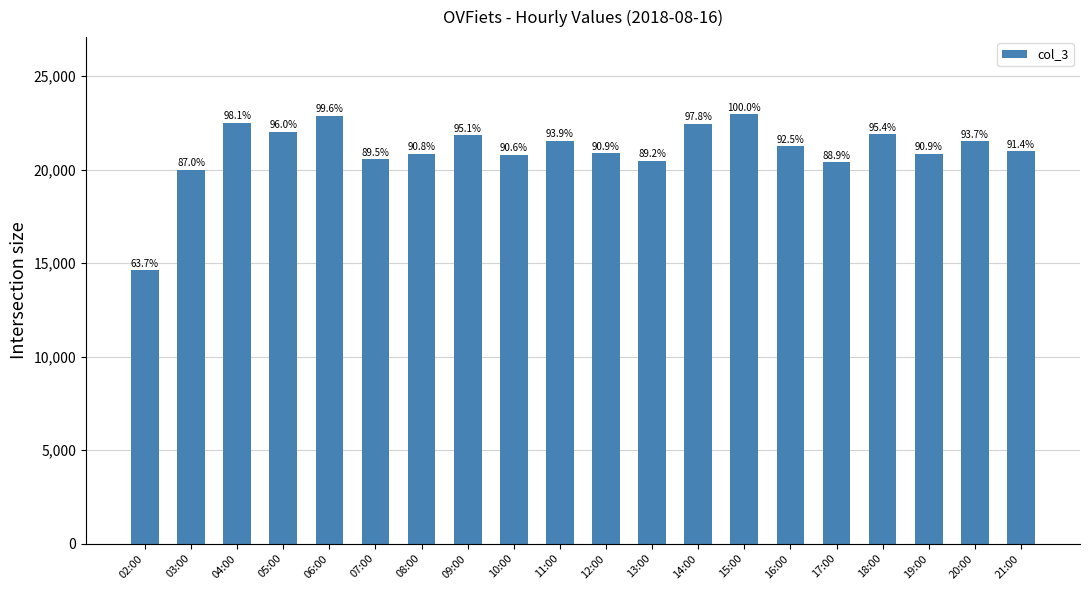

Which has a higher value, 15:00 or 13:00?

15:00